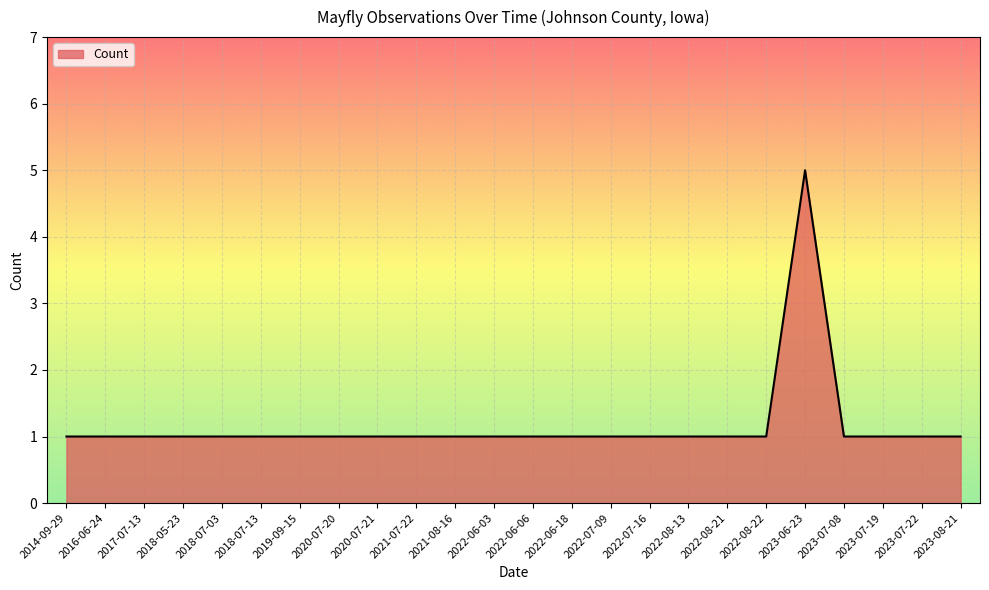

What position from the left is 2018-07-13?

6